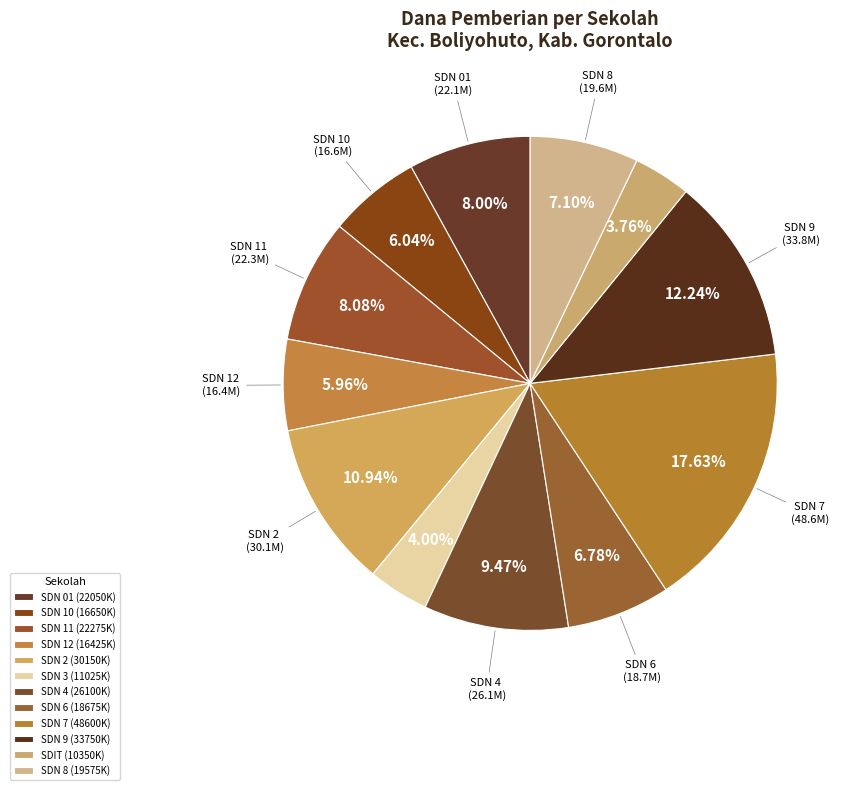

How many slices are in this pie chart?

12